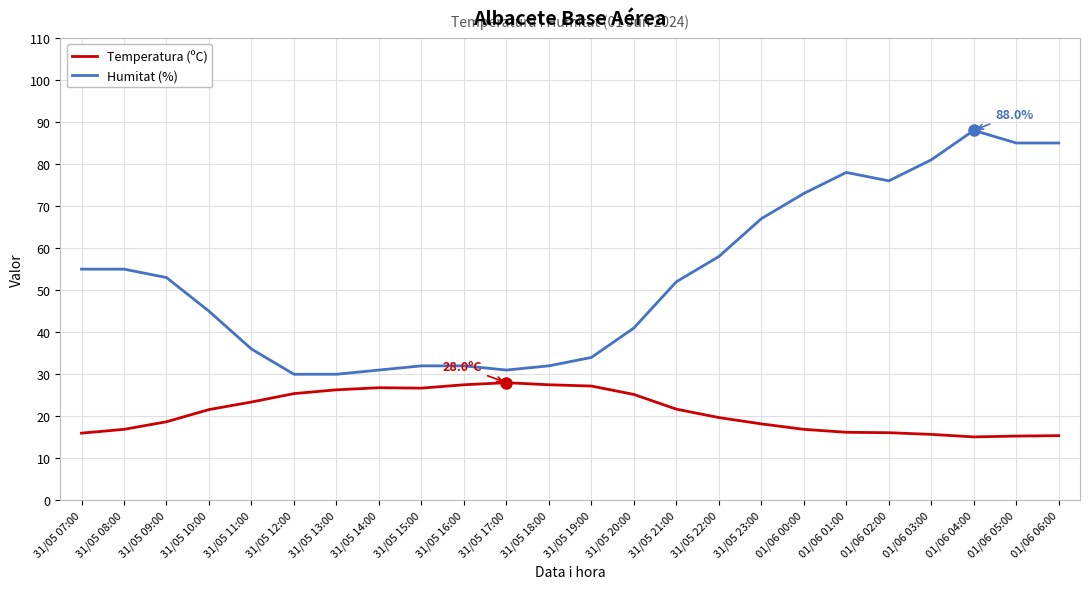

What is the difference between the Humitat (%) values at 31/05 10:00 and 01/06 03:00?

36.0